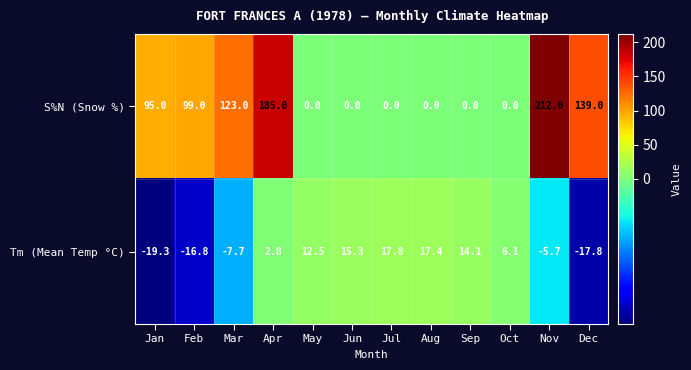

At which label is S%N (Snow %) closest to 106?

Feb